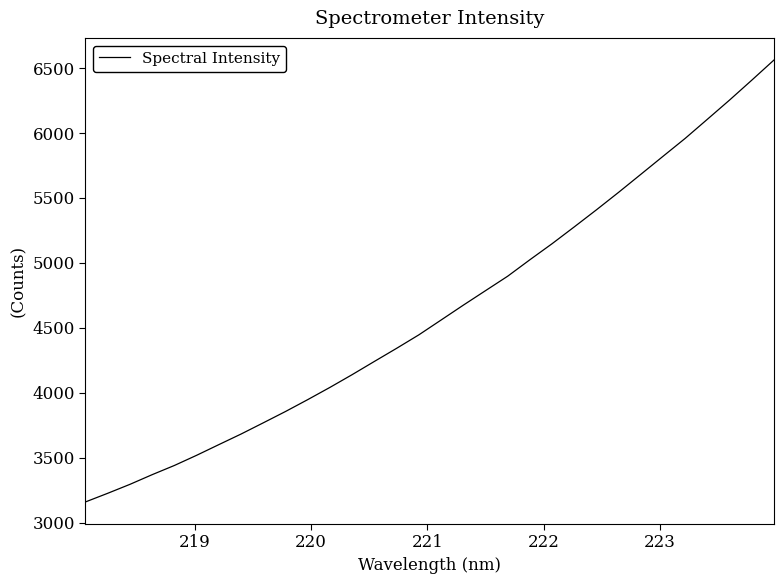

What is the difference between the maximum and second lowest values?

3336.2